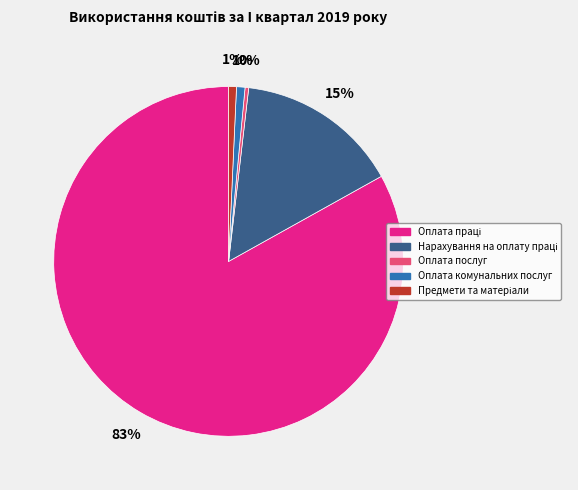

To the nearest percent, what percentage of the pie is Оплата комунальних послуг?

1%